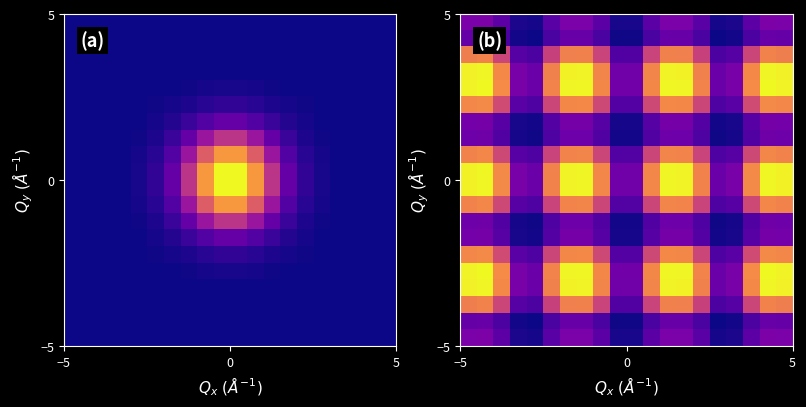

At how many categories does at least one series exceed 0?

20